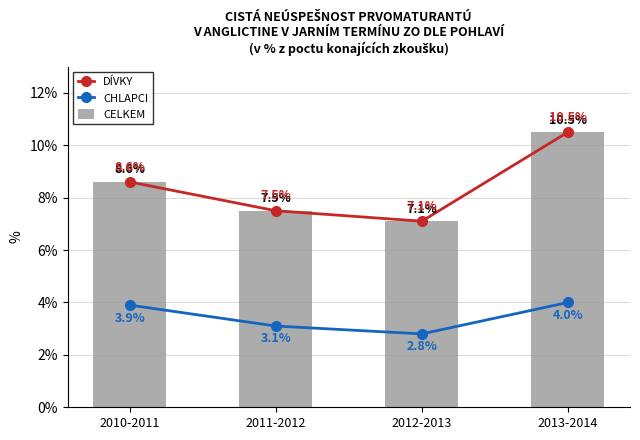

The value of CELKEM at 2010-2011 is 14.3. True or false?

False